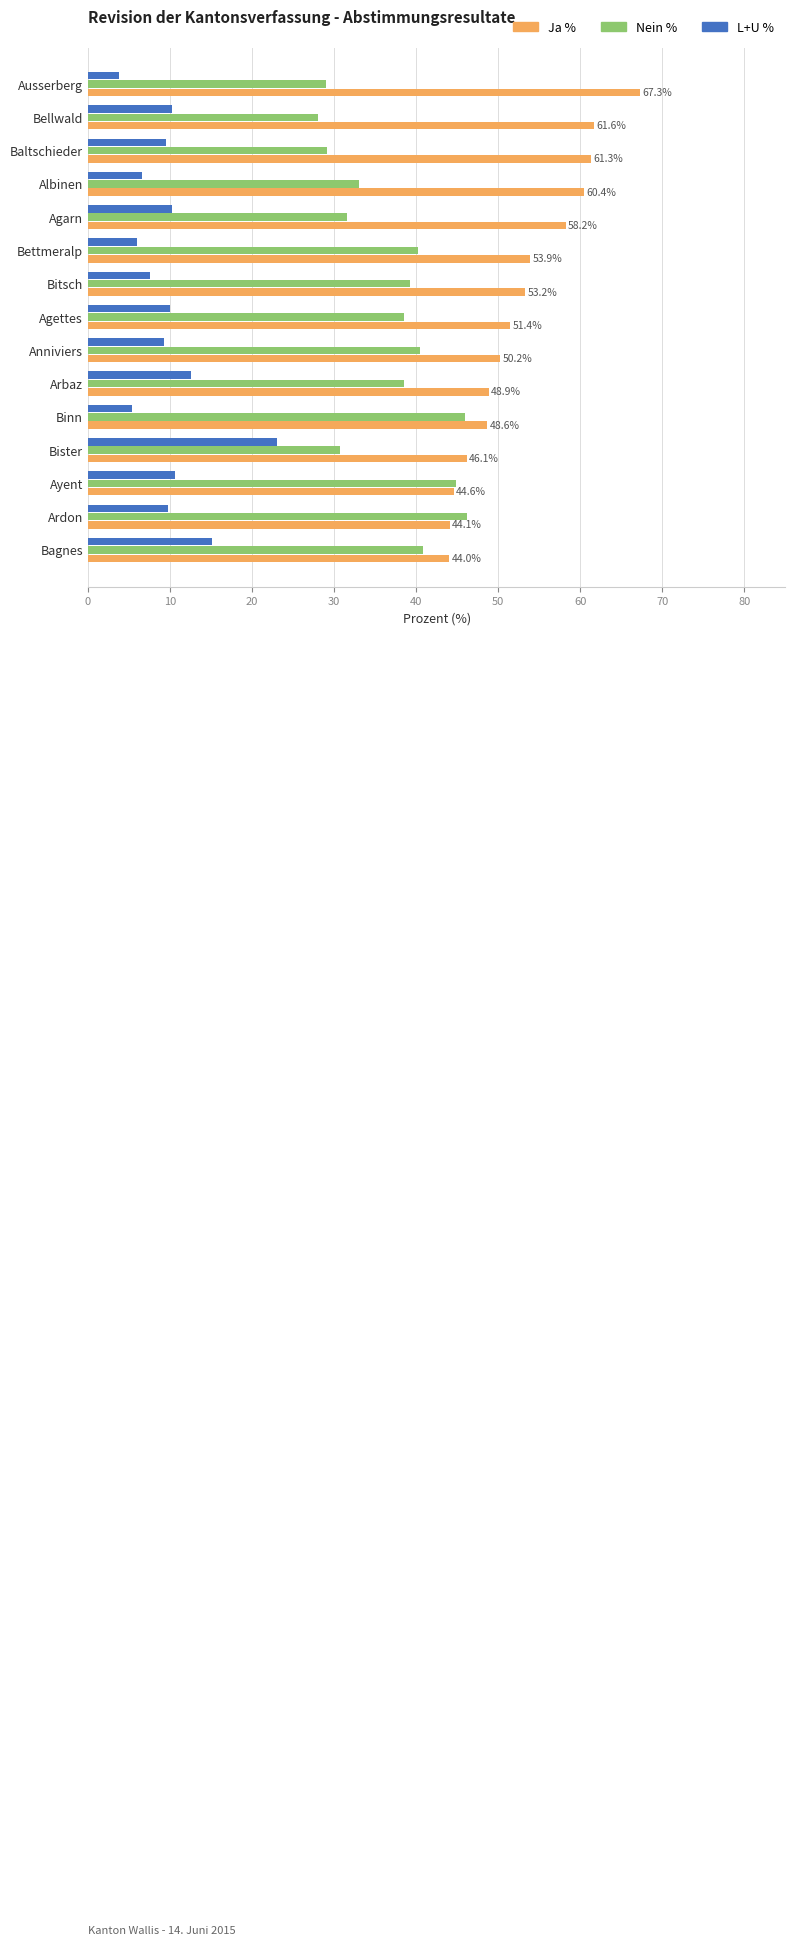

Is it true that Ja % equals 67.4 at Bister?

False